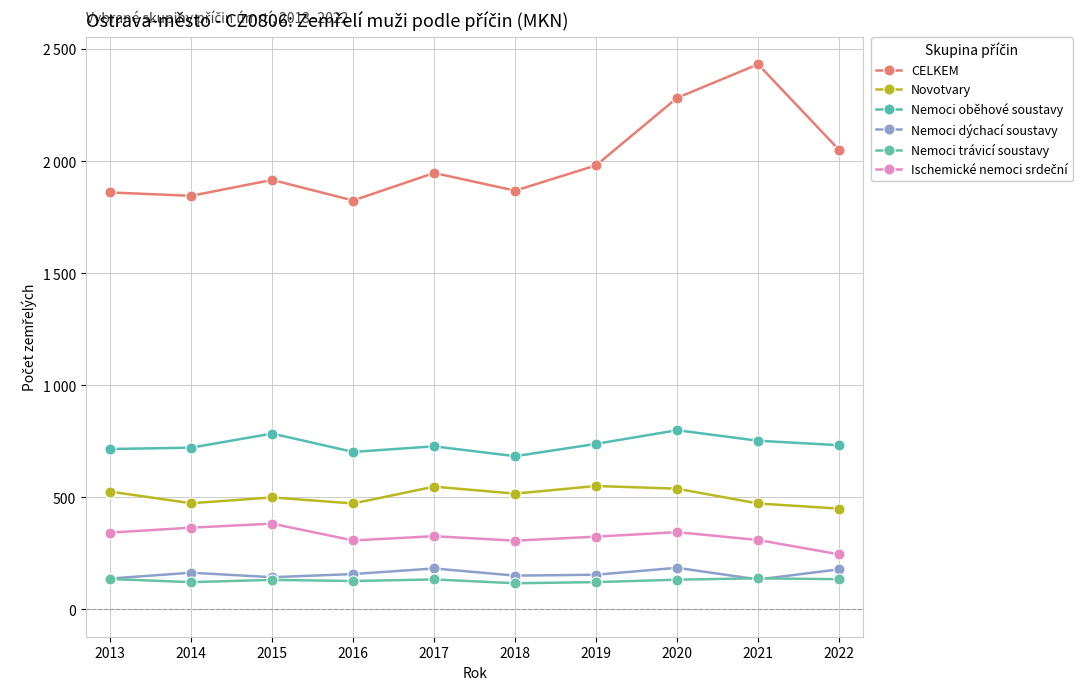

True or false: Nemoci oběhové soustavy and Novotvary cross at least once.

False